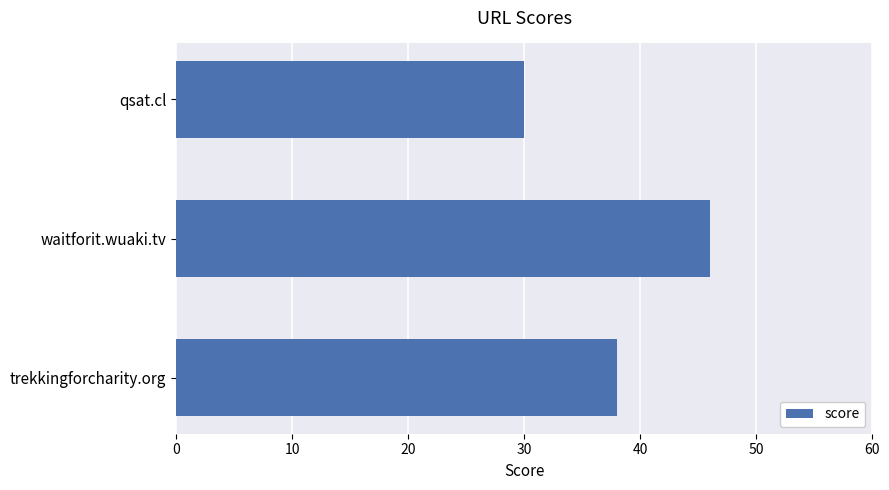

Reading bottom to top, list all the values displayed in this chart.

38	46	30